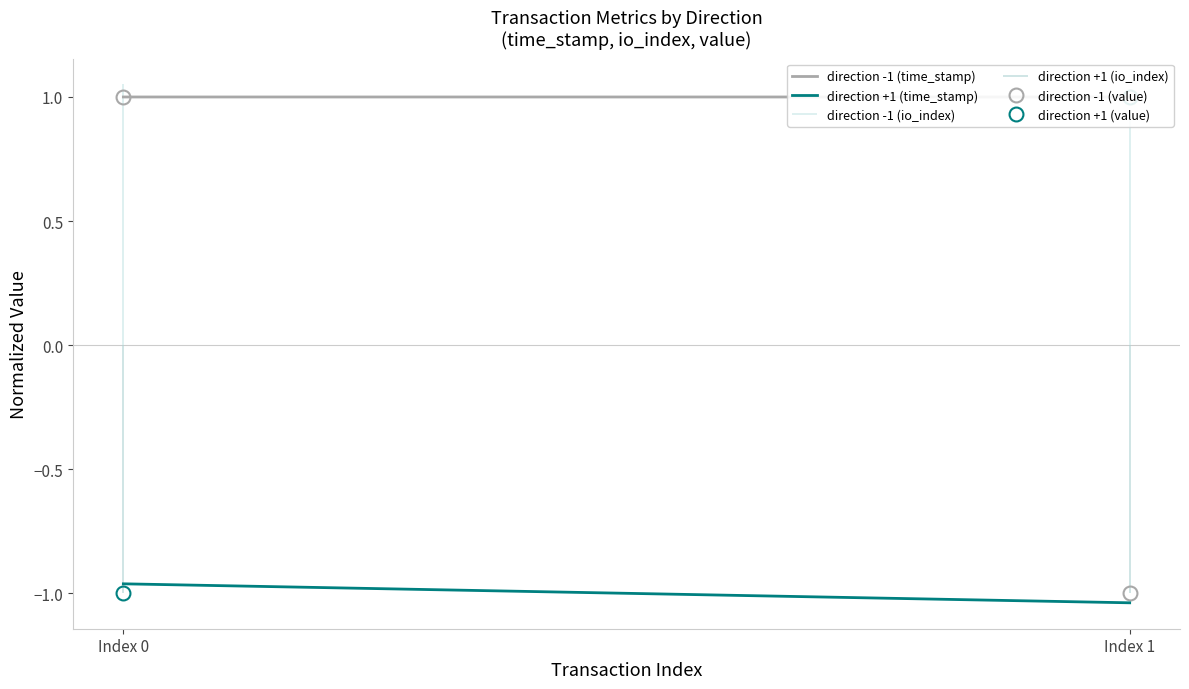

Reading left to right, transcribe all the data shown in this chart.

direction -1 (time_stamp): 1.0	1.0
direction +1 (time_stamp): -1.0	-1.0
direction -1 (value): 1.0	-1.0
direction +1 (value): -1.0	1.0